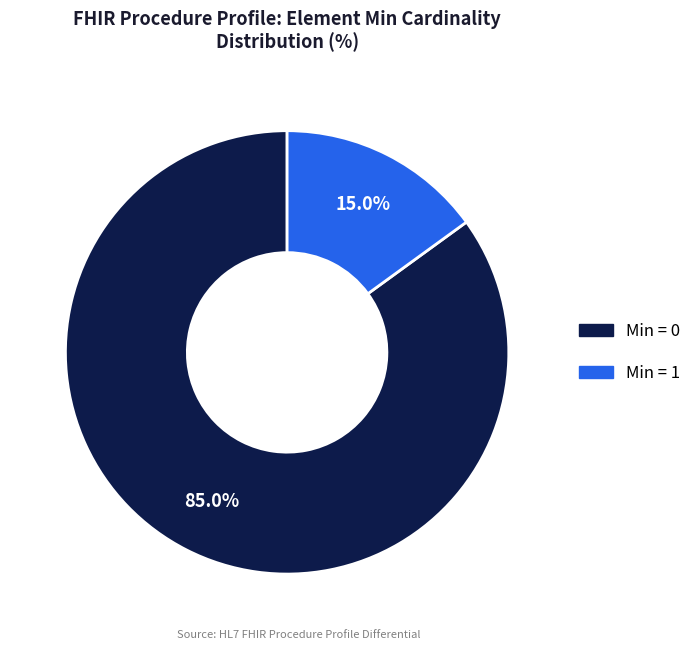

Does any single category account for the majority?

Yes